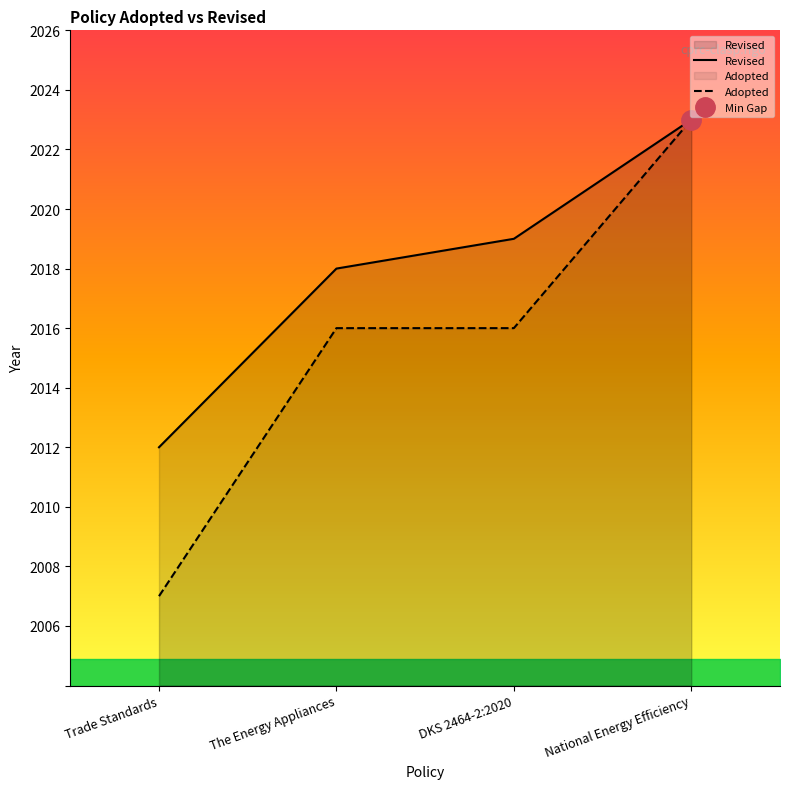

Where is Revised nearest to the value 2017?

The Energy Appliances